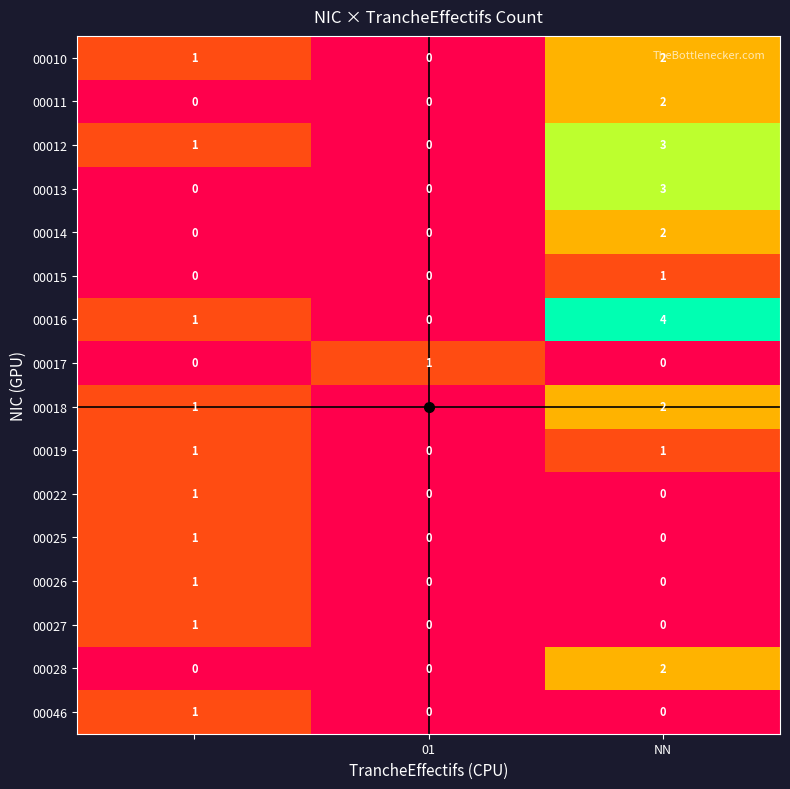

How many data points in 00028 are above 0?

1